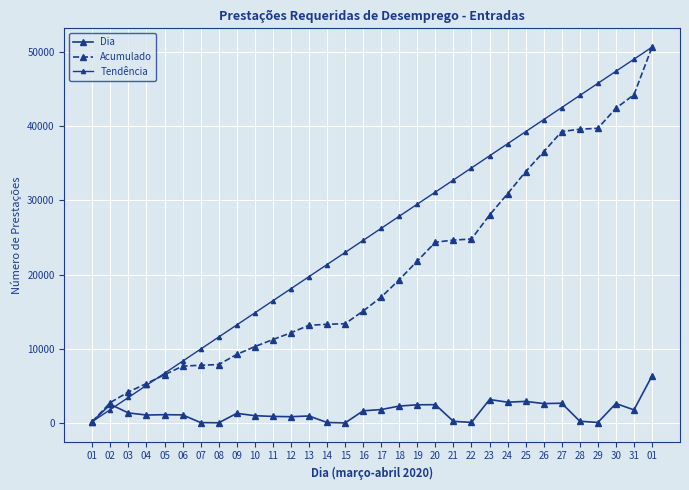

What is the difference between the highest and lowest values at 11?

15552.1